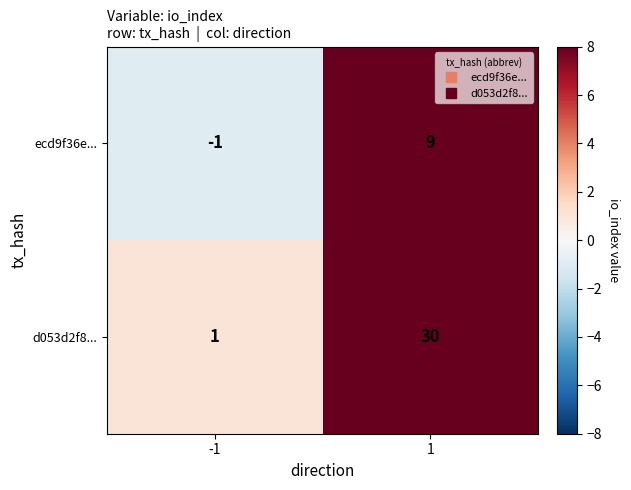

Rank the series by their maximum value, from lowest to highest.

ecd9f36e..., d053d2f8...